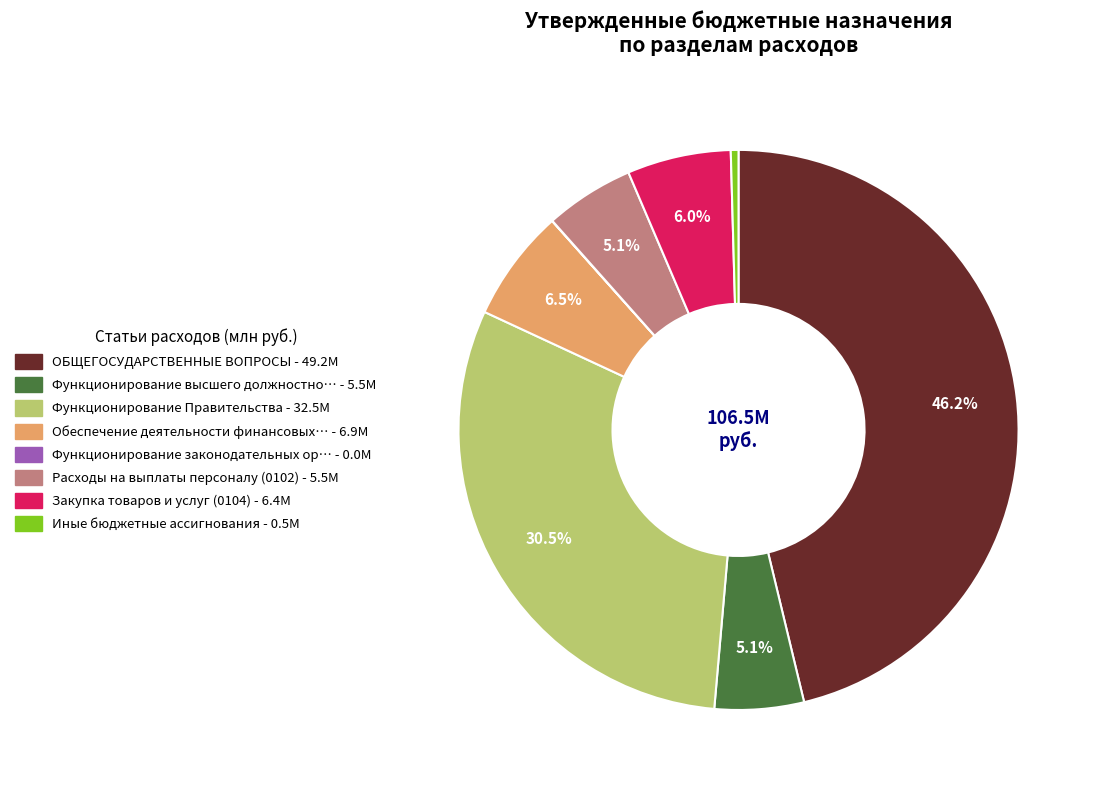

Is there any slice that represents more than half of the pie?

No